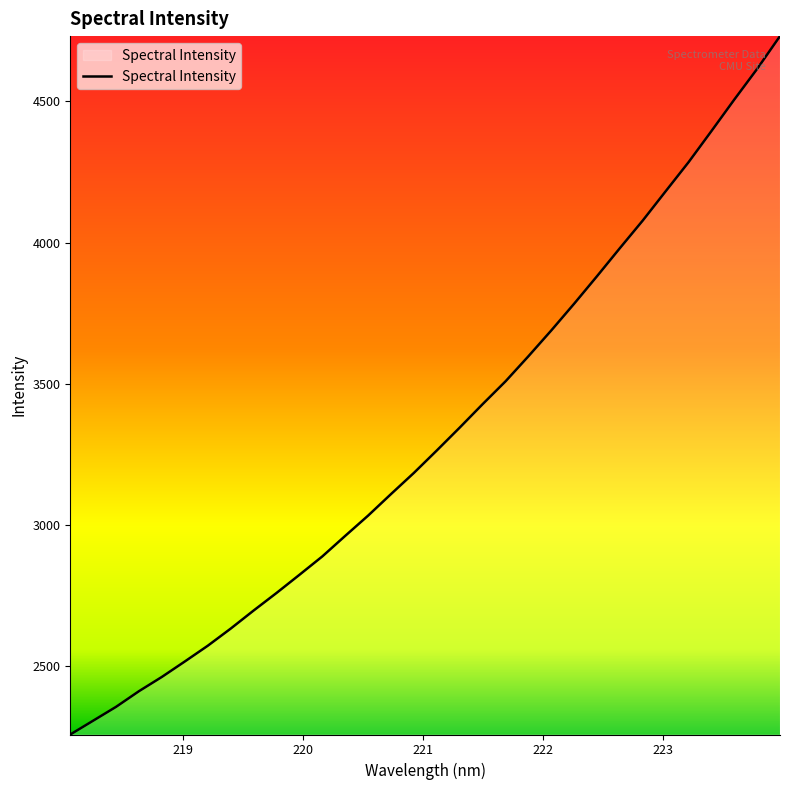

What is the smallest value displayed?

2257.9